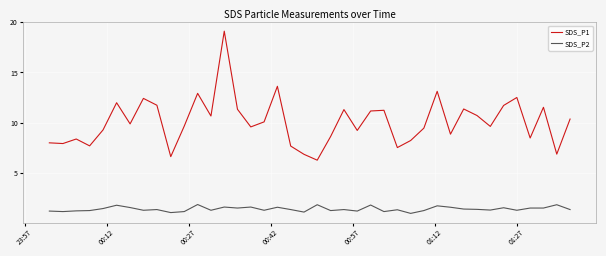

What is the minimum value shown in the chart?

1.0